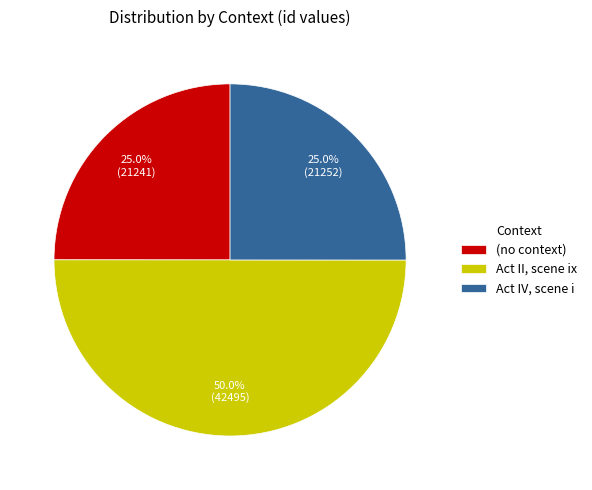

Is Act IV, scene i the majority of the pie?

No